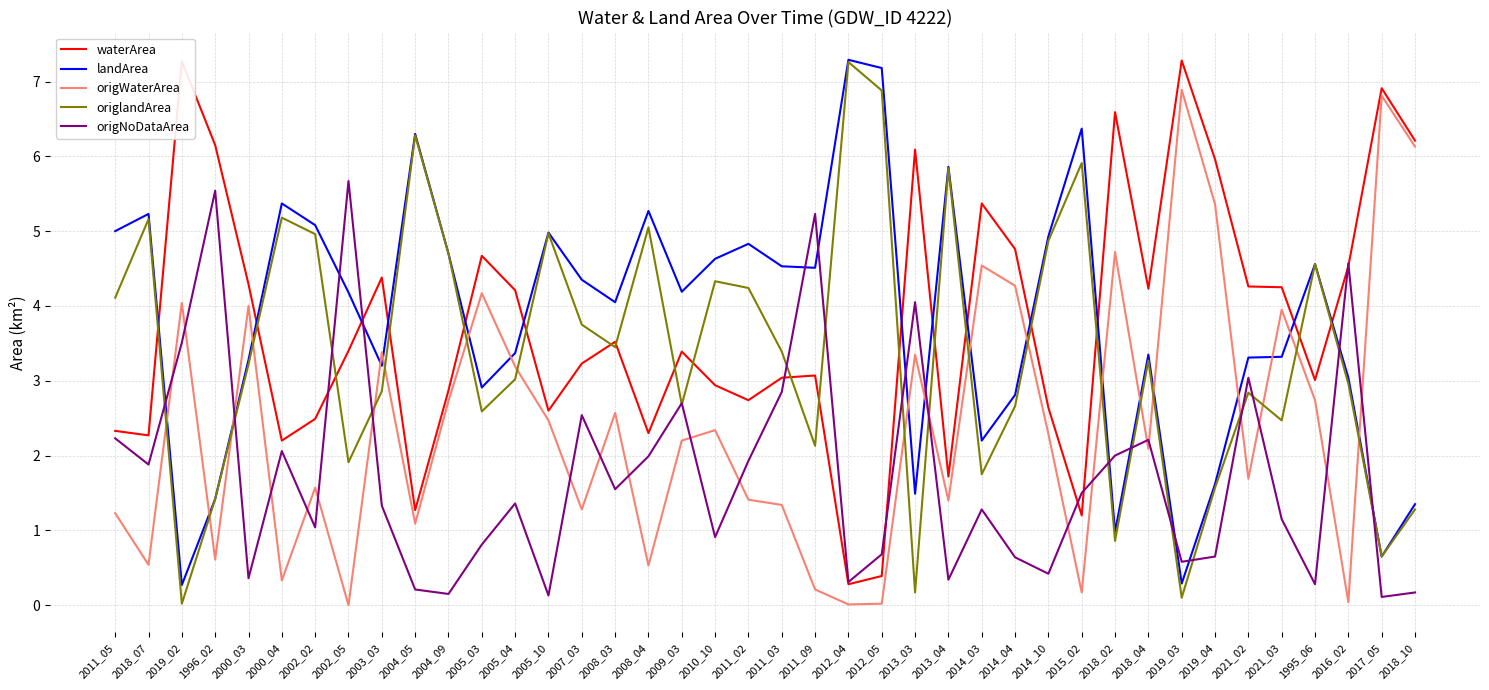

Where does the origNoDataArea series first go above 1?

2011_05